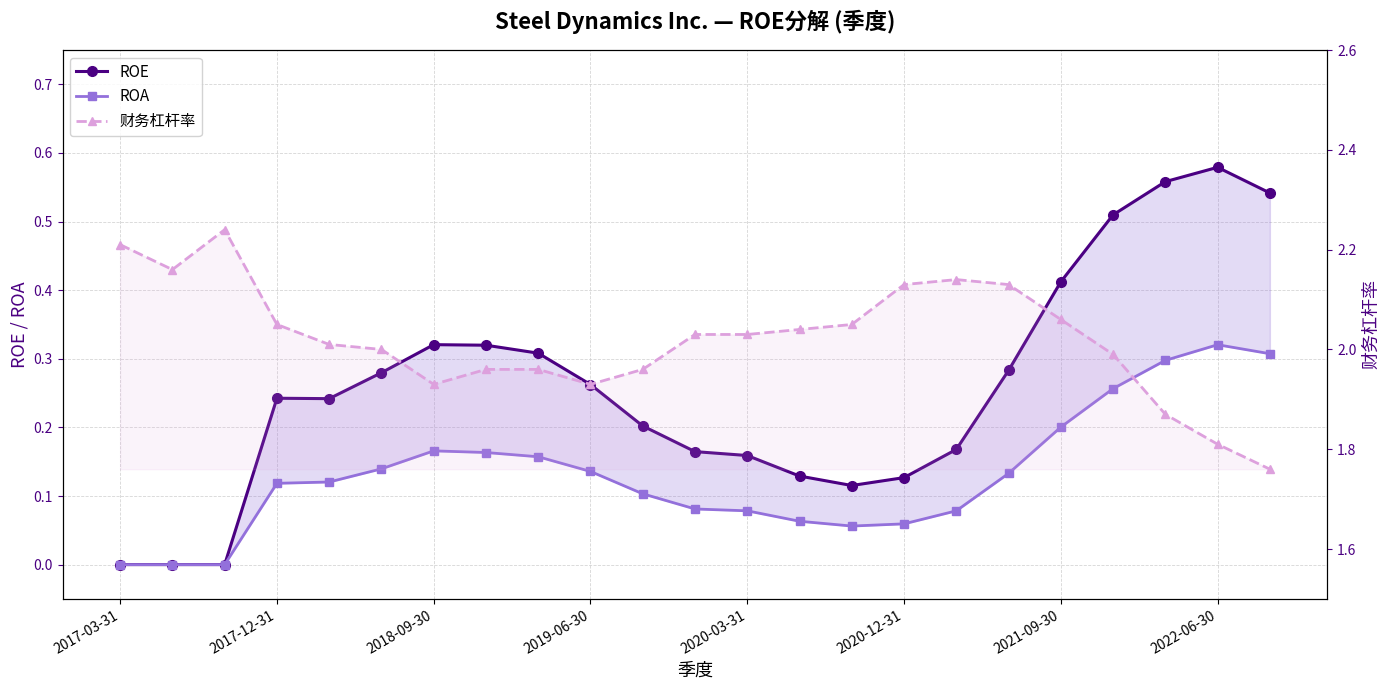

How many interior local peaks does the ROA series have?

2